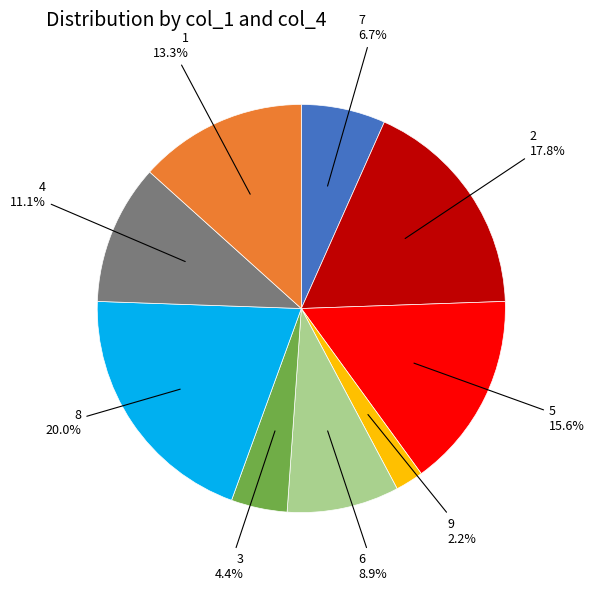

Is it true that 5 is 3% of the pie?

False